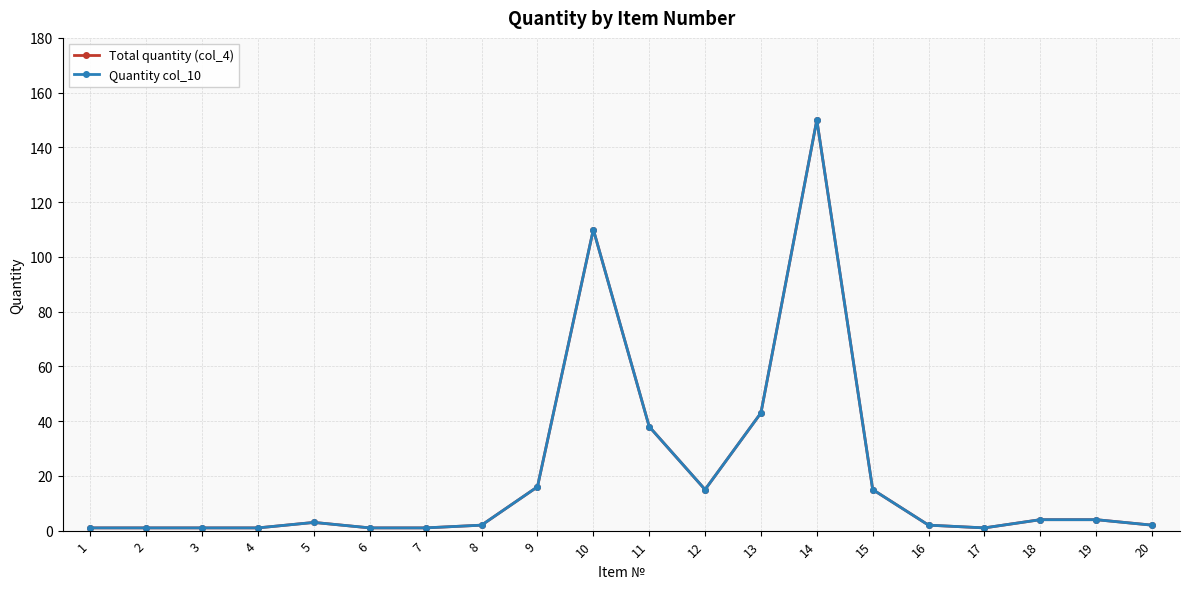

At which category does Quantity col_10 reach its first local peak?

5